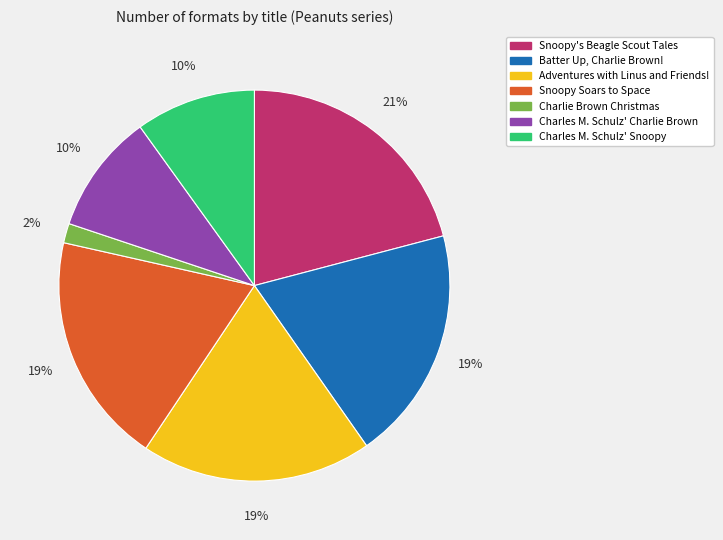

True or false: Adventures with Linus and Friends! accounts for 19% of the total.

True